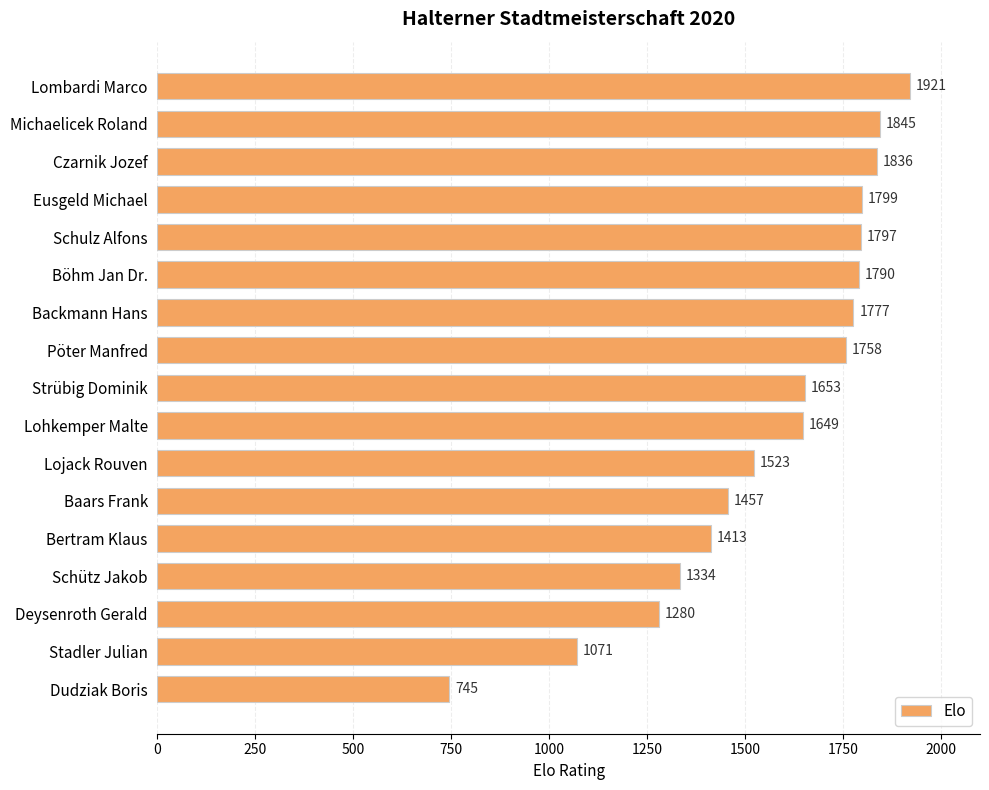

What is the value of the 15th bar from the top?

1280